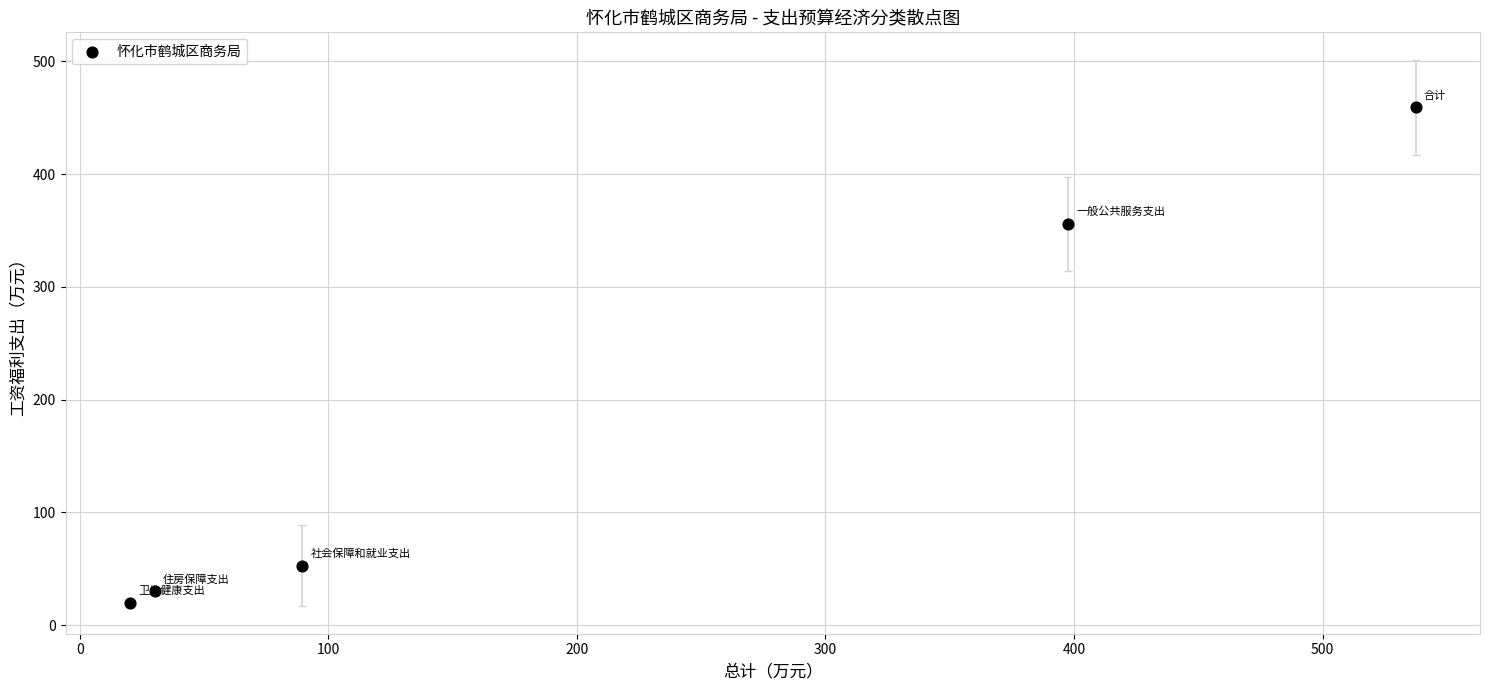

What is the average Y value?

183.6